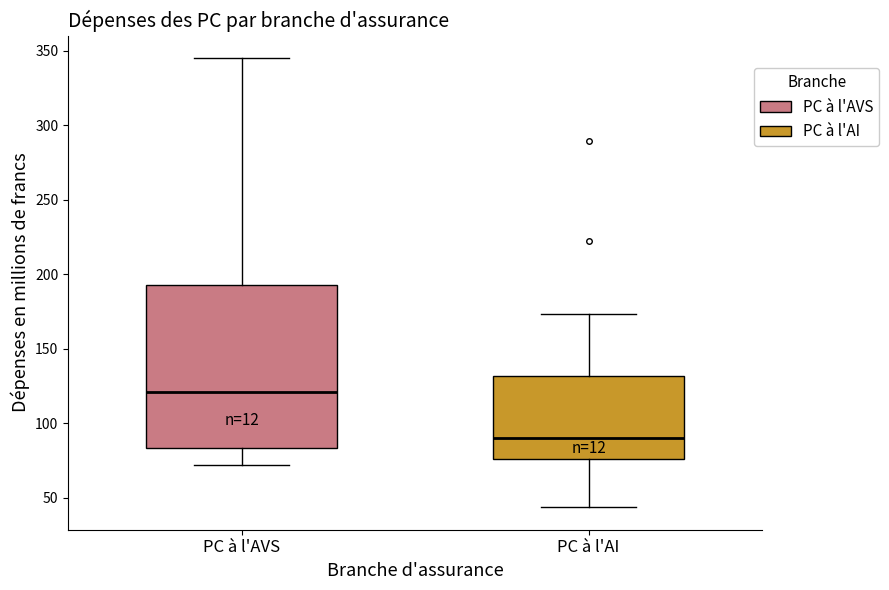

Reading left to right, read every box against the y-axis: the position of its median line, the range the box covers, and the ends of its whiskers. The values are not printed on the chart, so give them approximately, as read against the axis.

PC à l'AVS: median 120, box 85 to 195, whiskers 70 to 345
PC à l'AI: median 90, box 75 to 130, whiskers 45 to 175